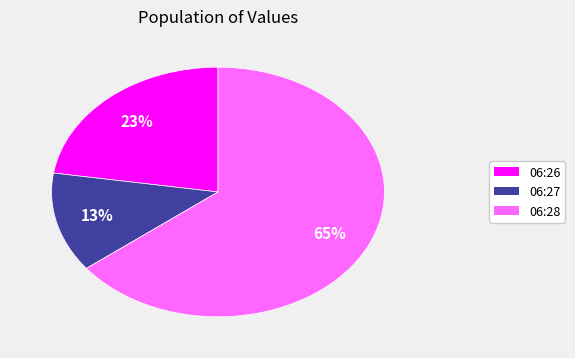

Does any single category account for the majority?

Yes